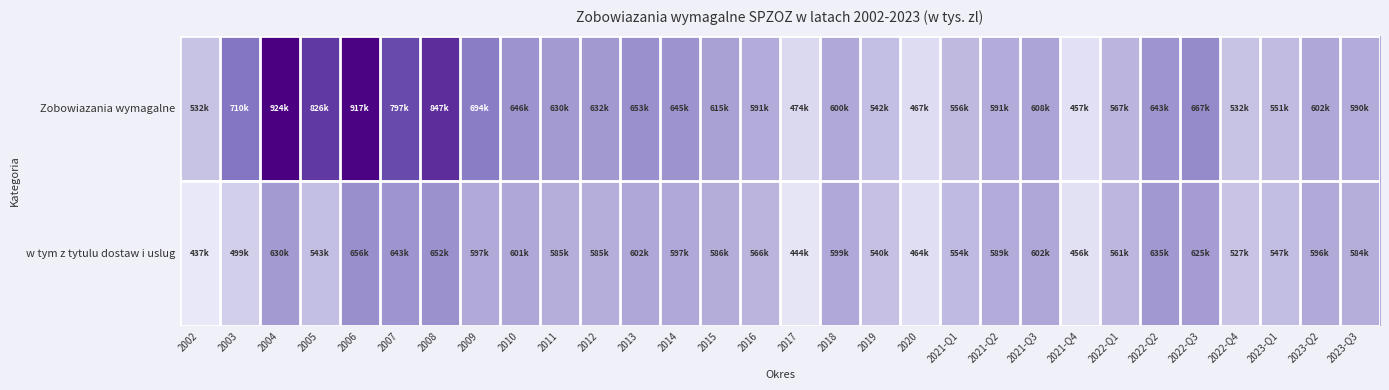

What is the total value across all series at 2022-Q2?

1277987